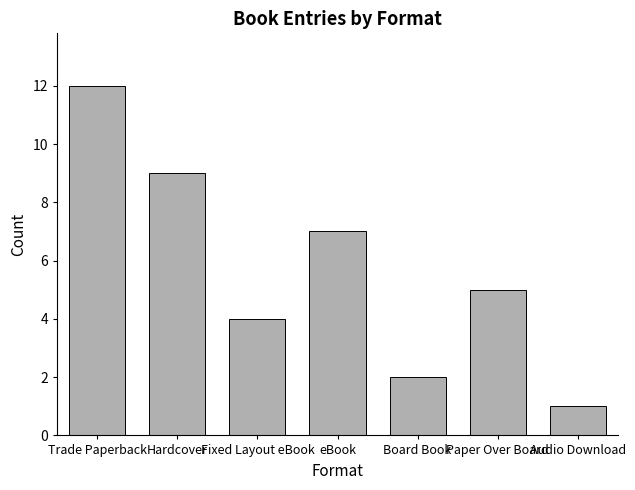

What is the sum of all values?

40